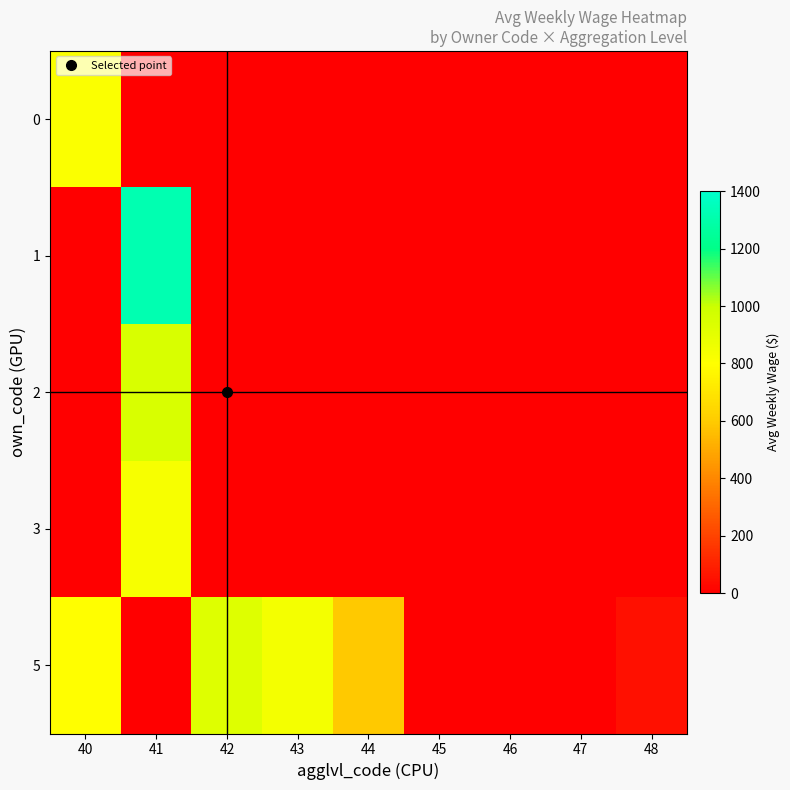

Which series has the largest range (max minus min)?

1